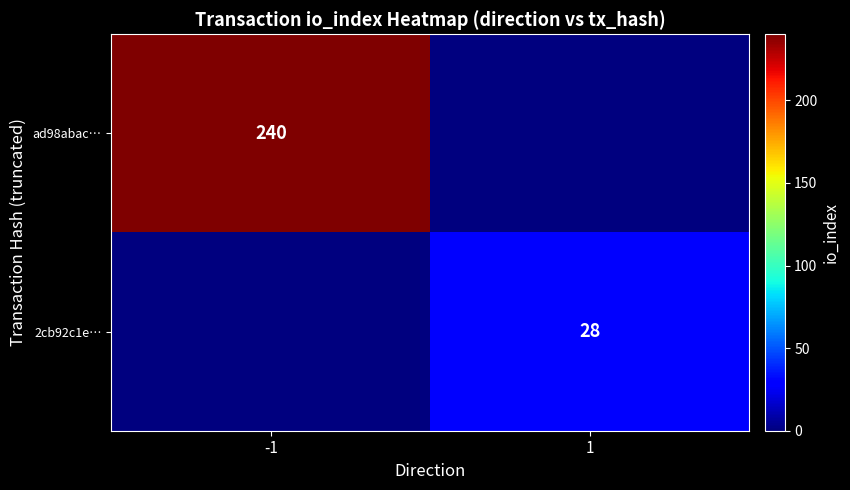

The value of ad98abac… at -1 is 407. True or false?

False